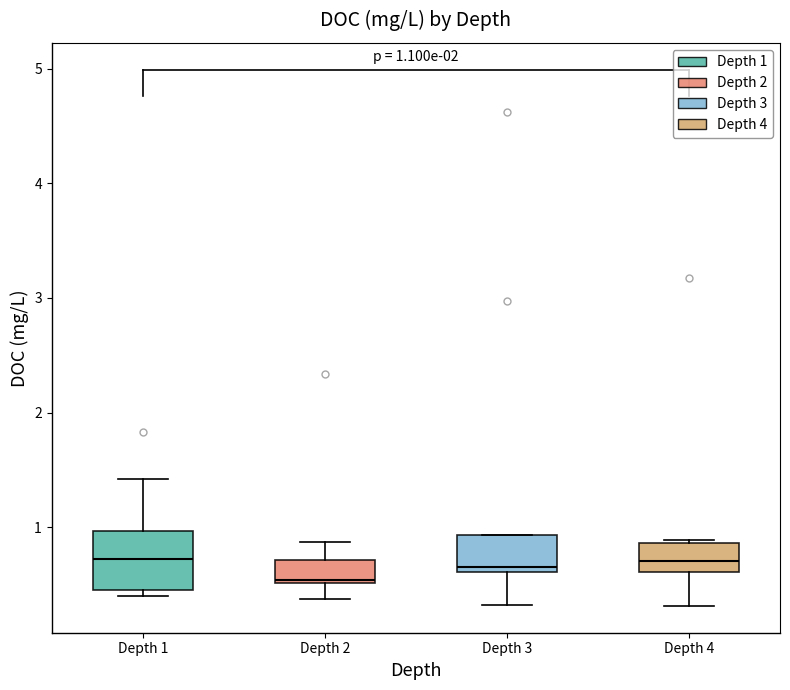

Comparing the boxes themselves (not the whiskers), which one is the tallest?

Depth 1